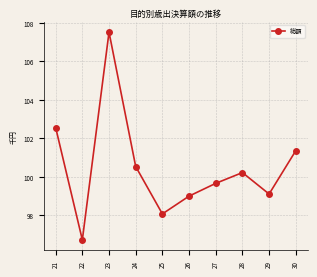

Between 21 and 23, which is larger?

23